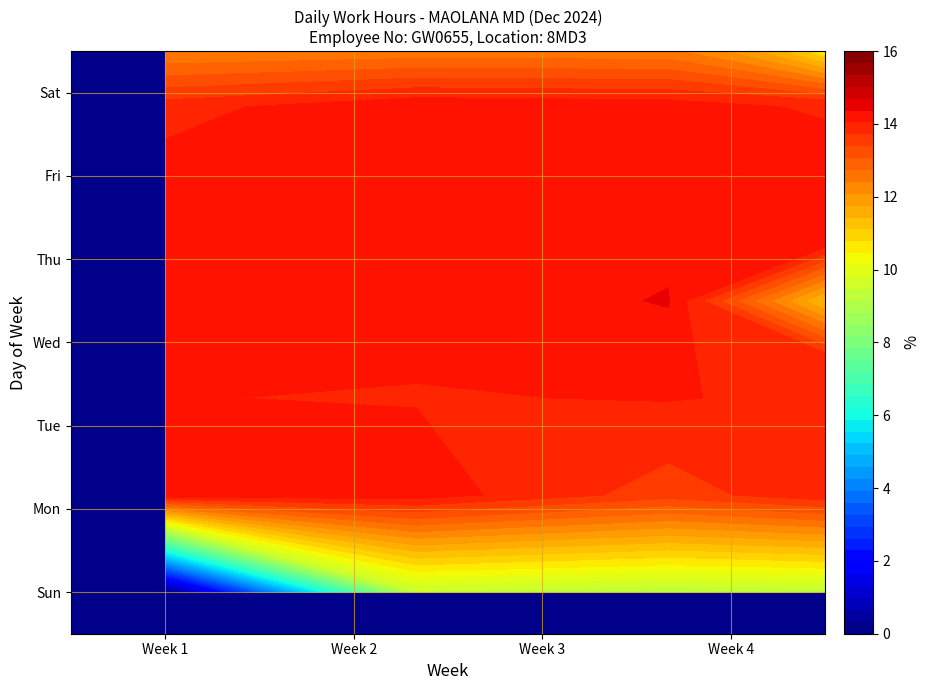

Which series has the widest spread of values?

4